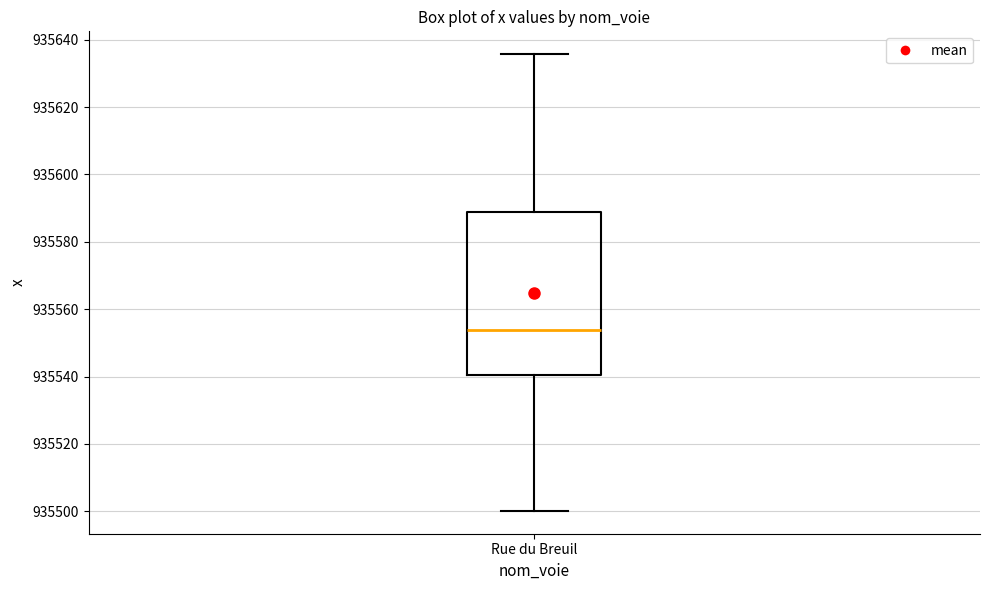

Read this box plot against the y-axis: the position of the median line, the range covered by the box, and the ends of both whiskers. The values are not printed on the chart, so give them approximately, as read against the axis.

median 935554, box 935540 to 935588, whiskers 935500 to 935636